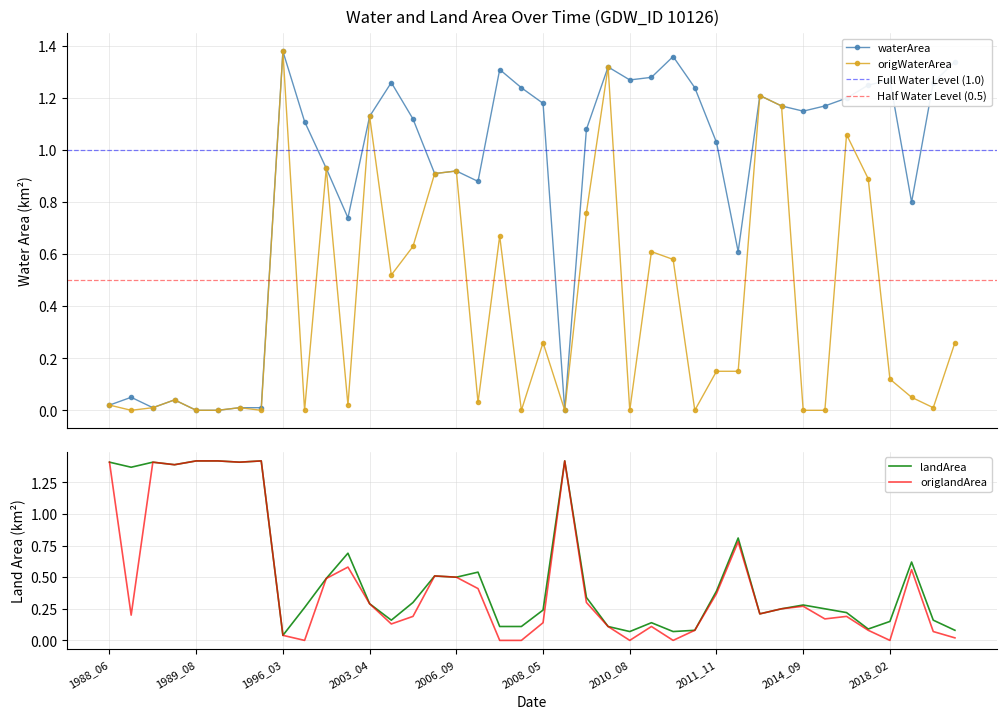

At which category does the chart reach its minimum across all series?

1989_08